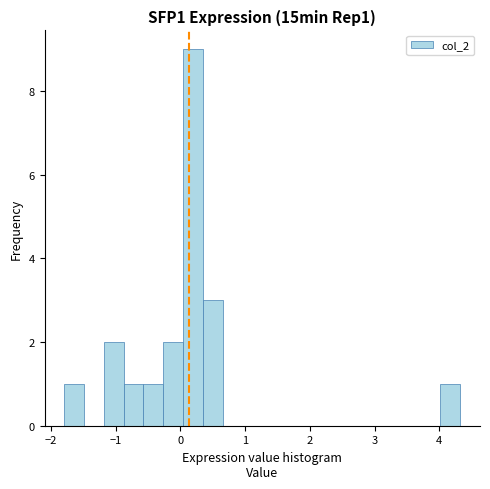

Around what value on the x-axis is the tallest bar? Give the approximate position of its centre, as read against the axis.

0.2